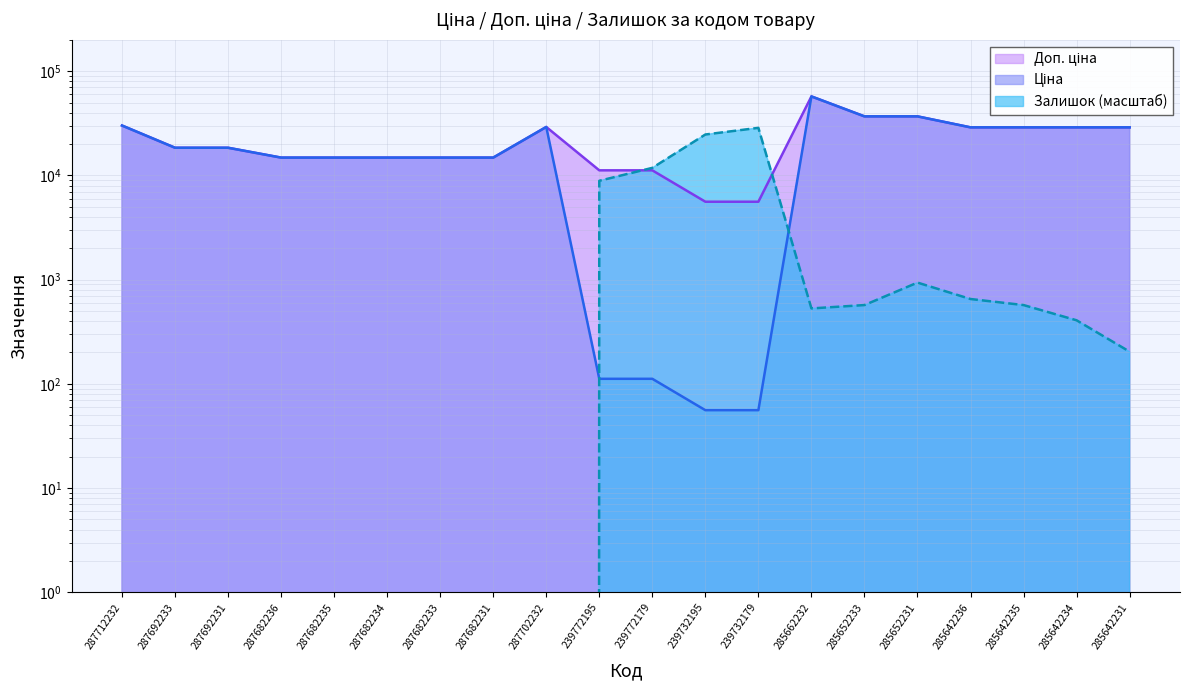

What position from the right is 287682236?

17